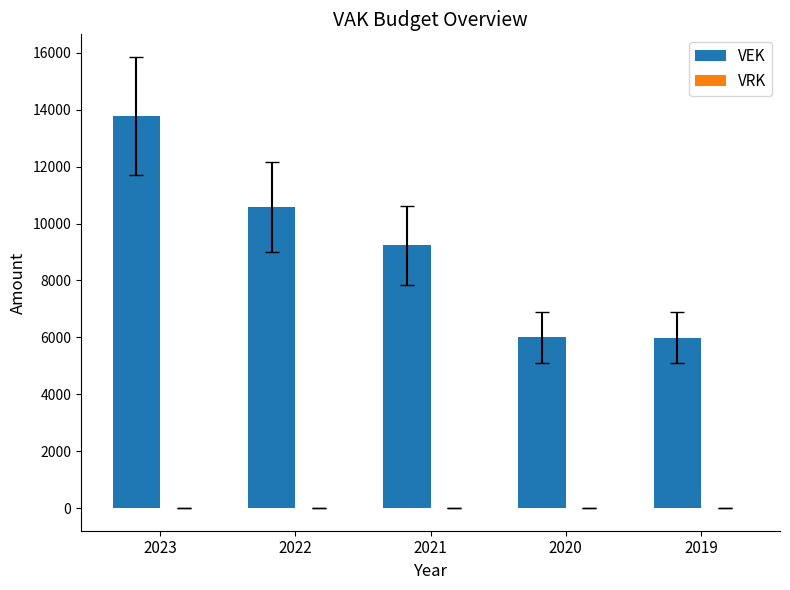

Where is the data nearest to the value 9888?

2021